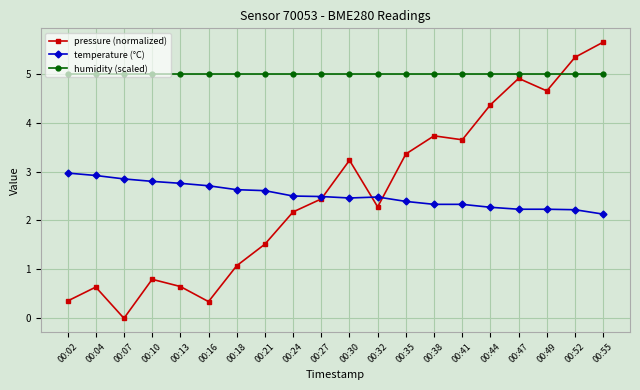

Which series has the widest spread of values?

pressure (normalized)